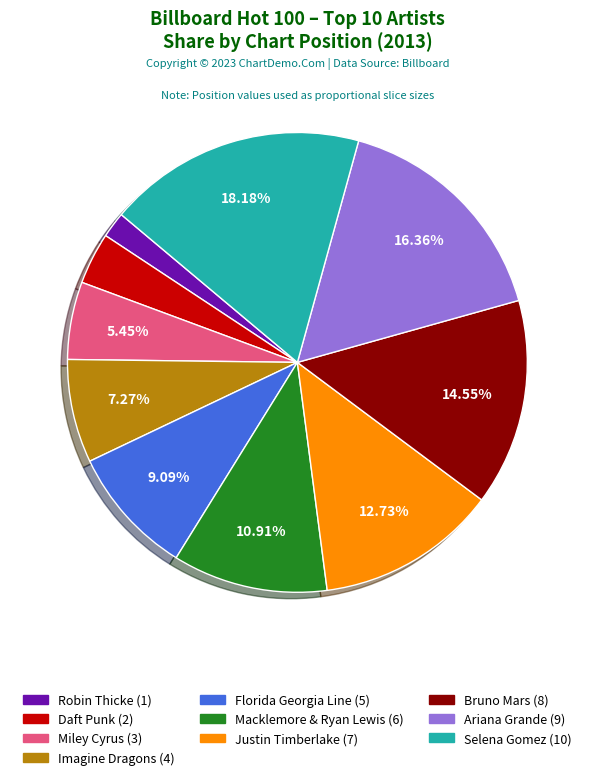

Is the sum of Florida Georgia Line and Selena Gomez greater than half?

No